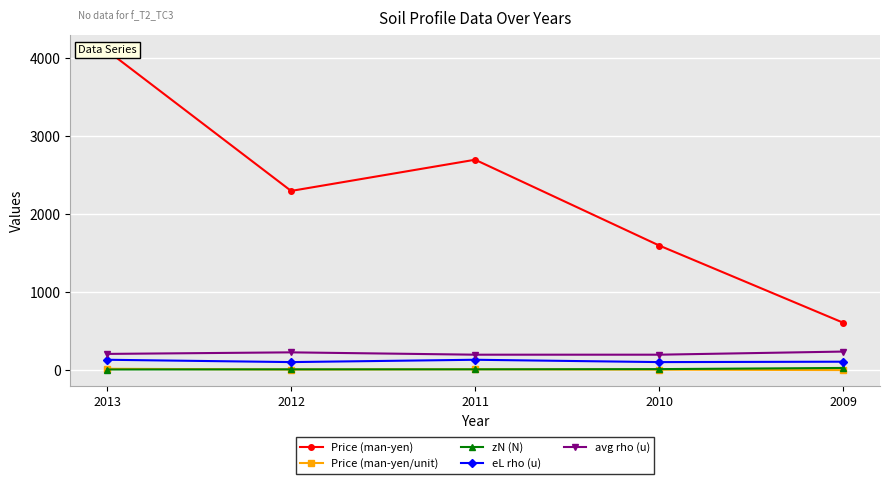

What is the difference between the maximum and second lowest values in the eL rho (u) series?

30.0